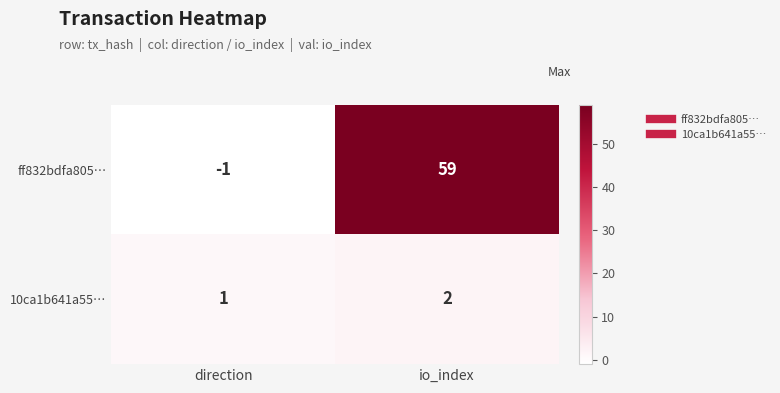

Which label corresponds to the smallest value in the chart?

direction